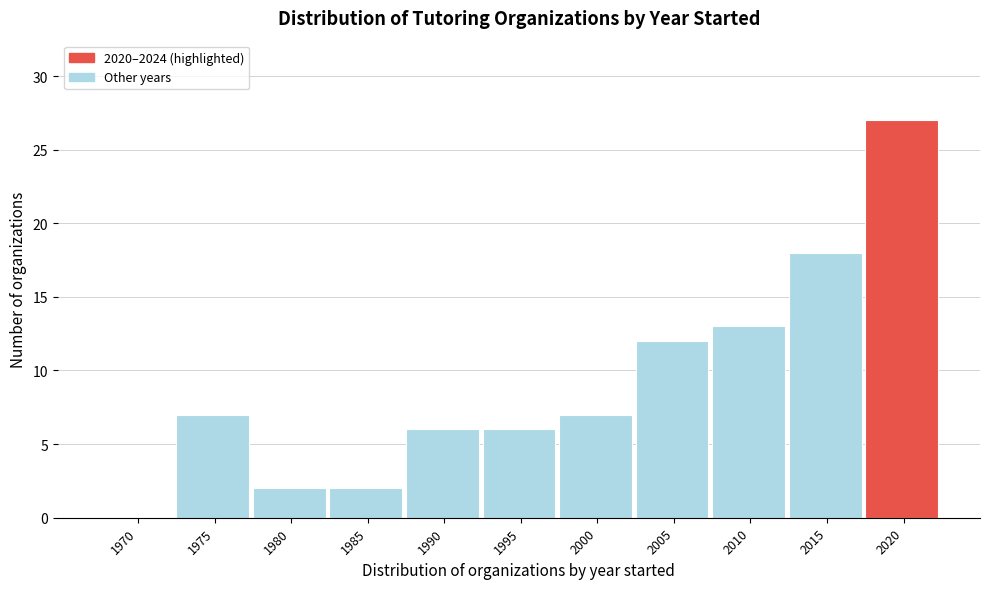

Reading right to left, transcribe all the data shown in this chart.

2020=27	2015=18	2010=13	2005=12	2000=7	1995=6	1990=6	1985=2	1980=2	1975=7	1970=0